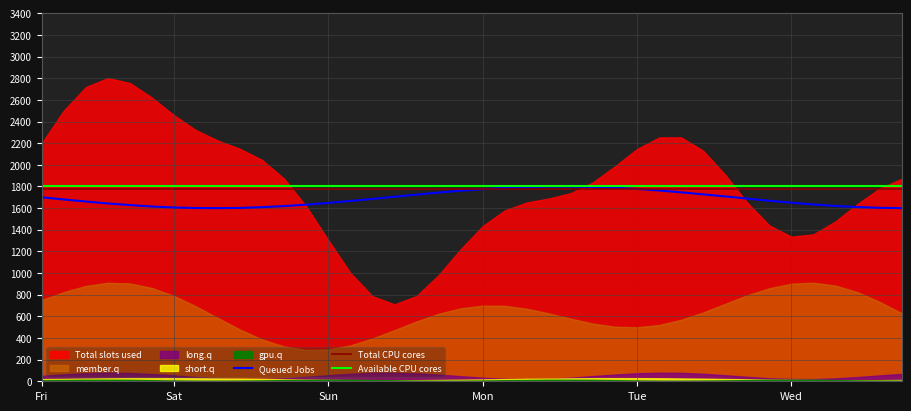

How many times do Queued Jobs and Total CPU cores cross each other?

2